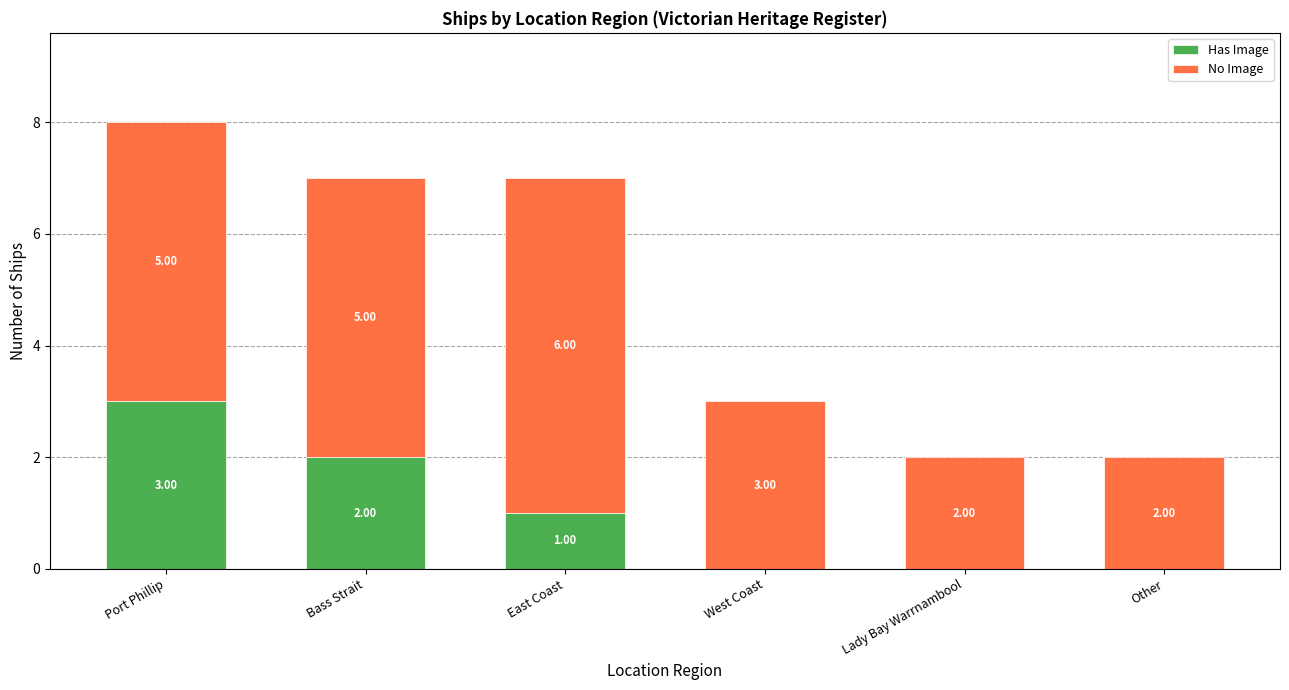

Where is Has Image nearest to the value 1?

East Coast